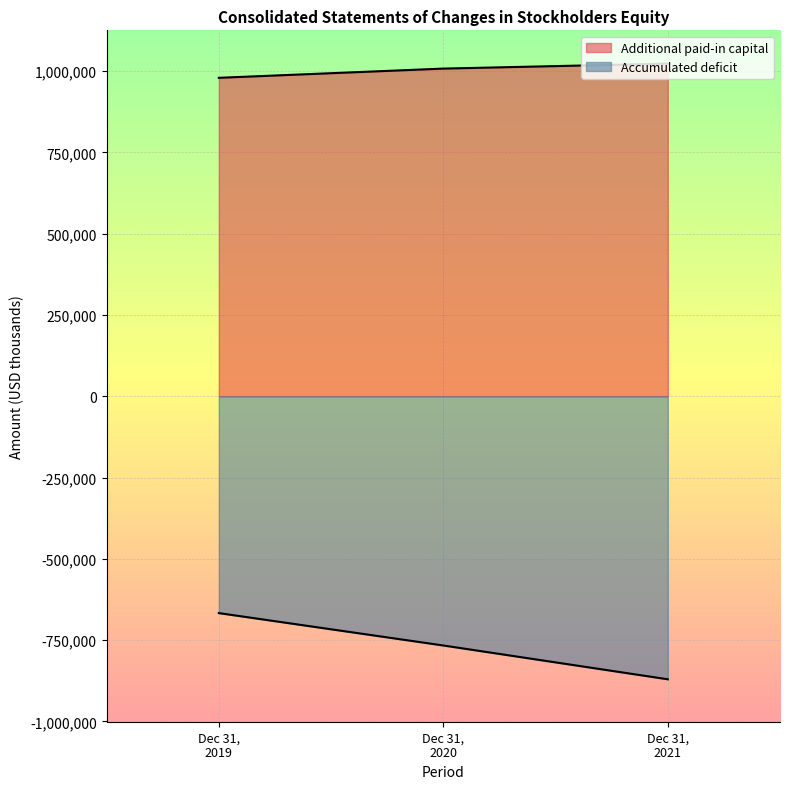

What are all the series names shown in the legend?

Additional paid-in capital, Accumulated deficit